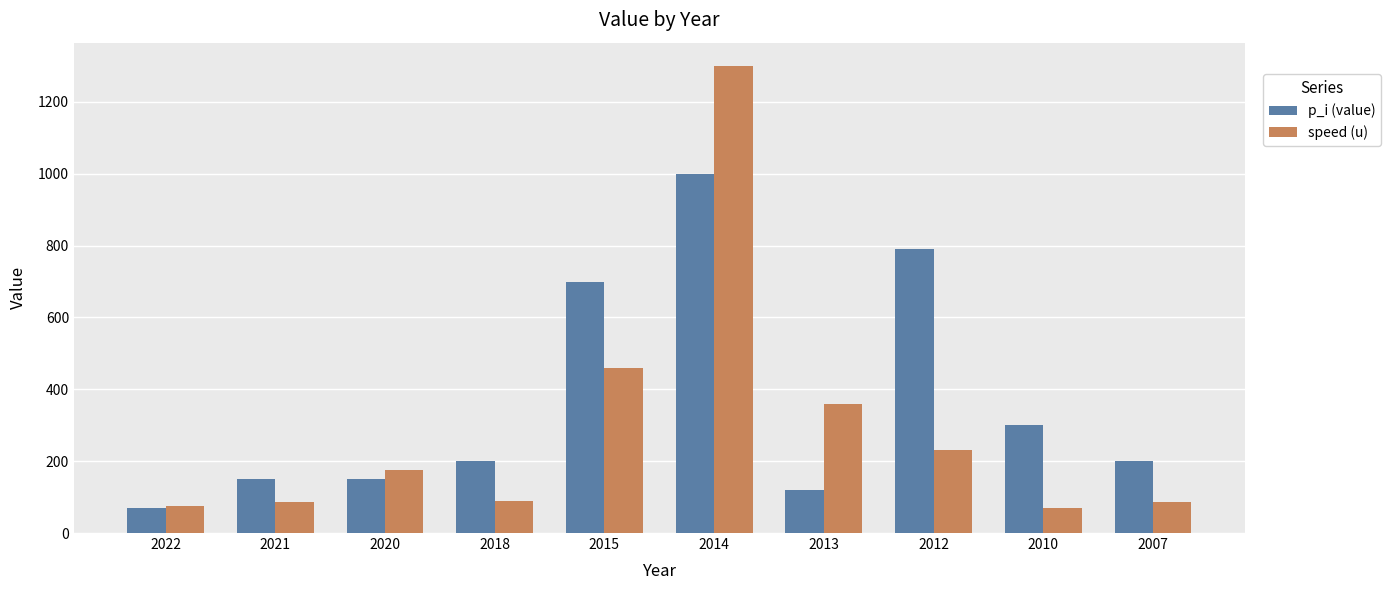

Which series has the largest total across all categories?

p_i (value)